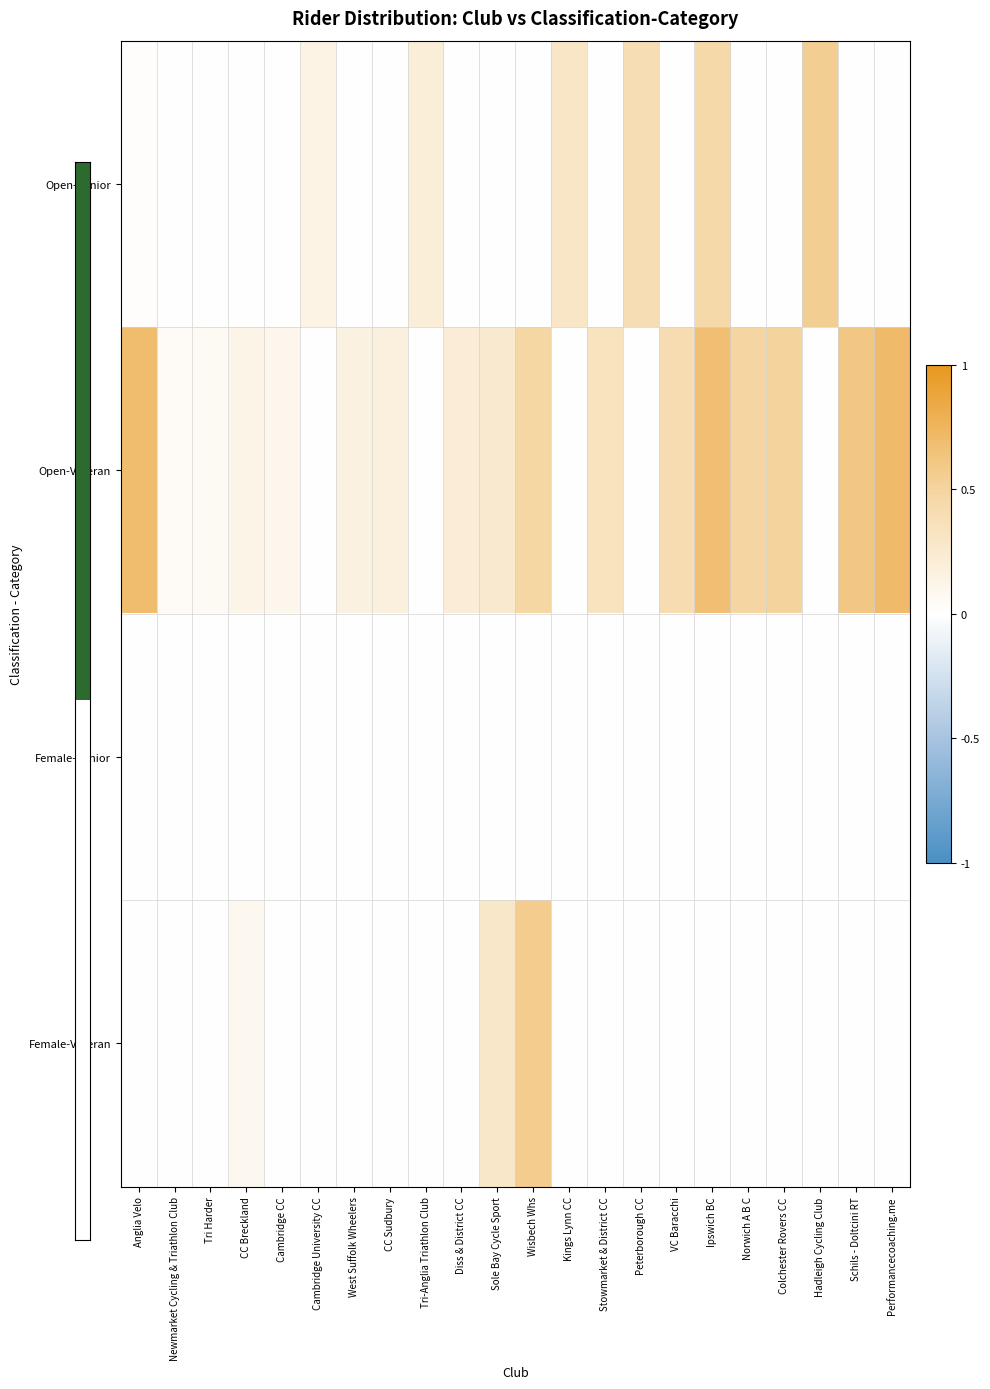

What is the total value across all series at Tri-Anglia Triathlon Club?

0.2